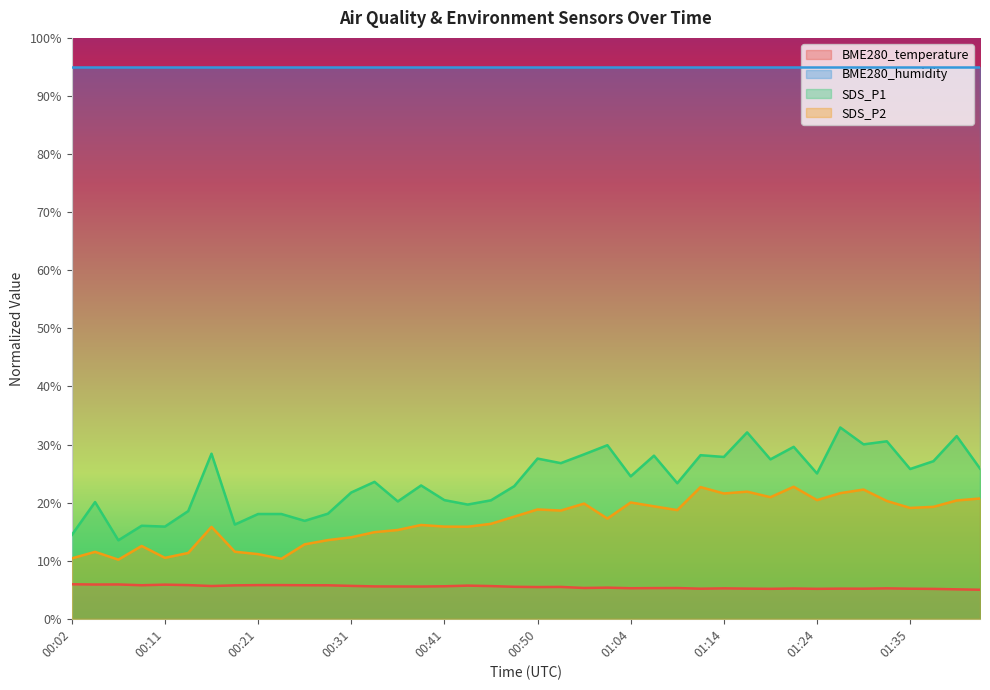

At which label does SDS_P1 reach its peak?

01:27